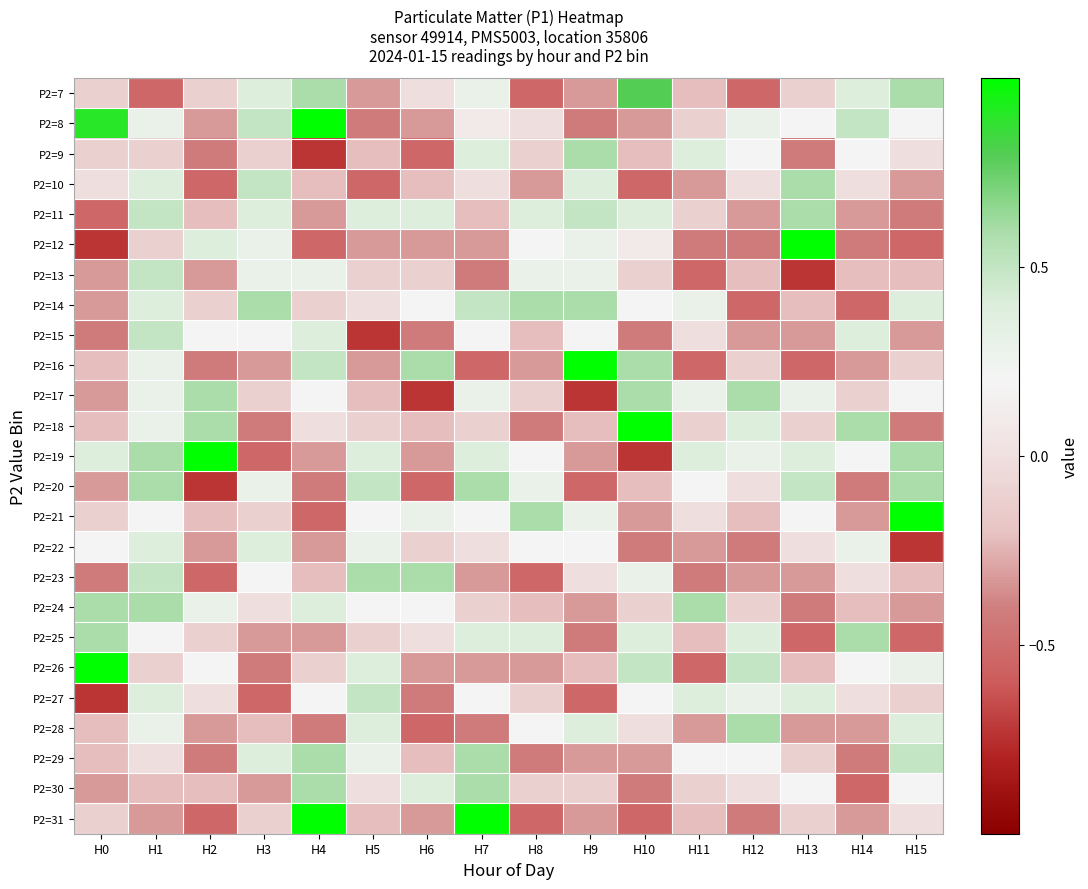

How many series are shown in this chart?

25